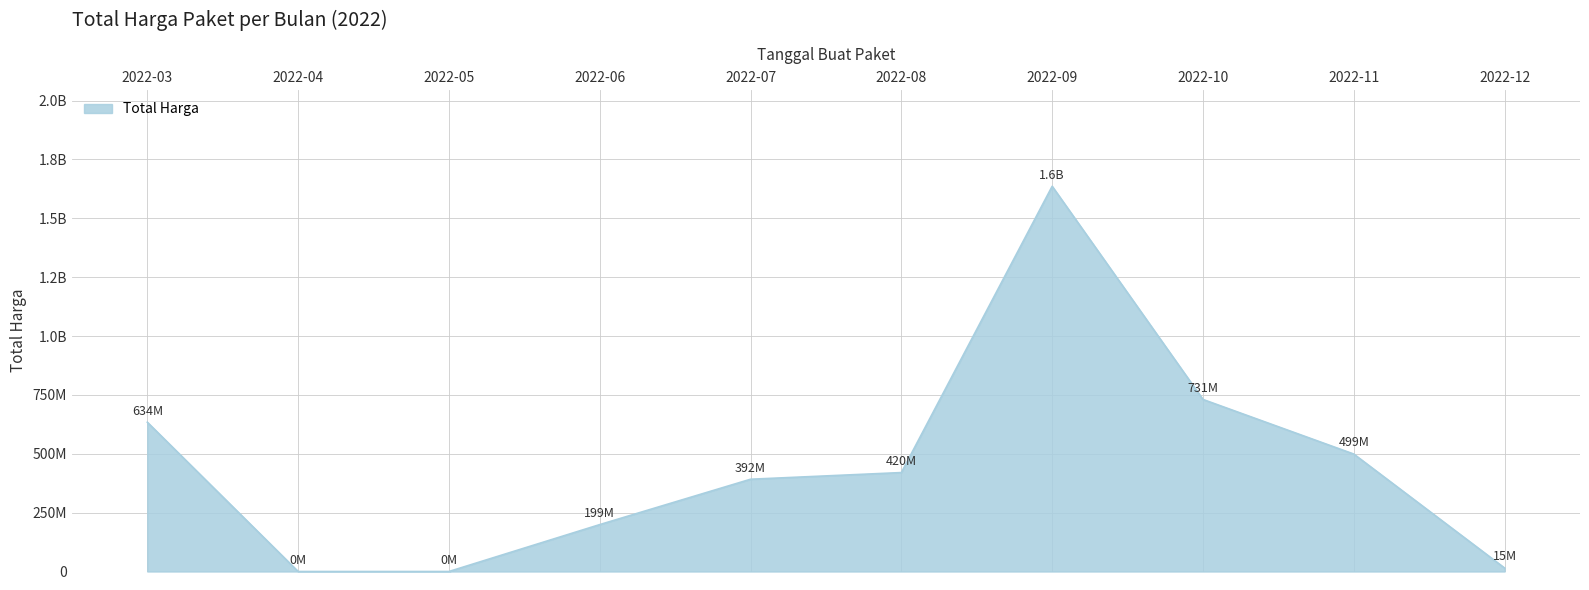

Is this an area chart (filled region under the line)?

Yes